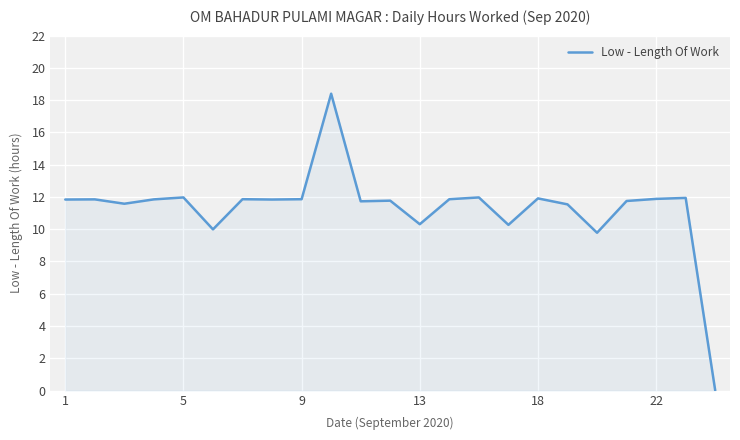

What is the difference between the maximum and minimum values?

18.4